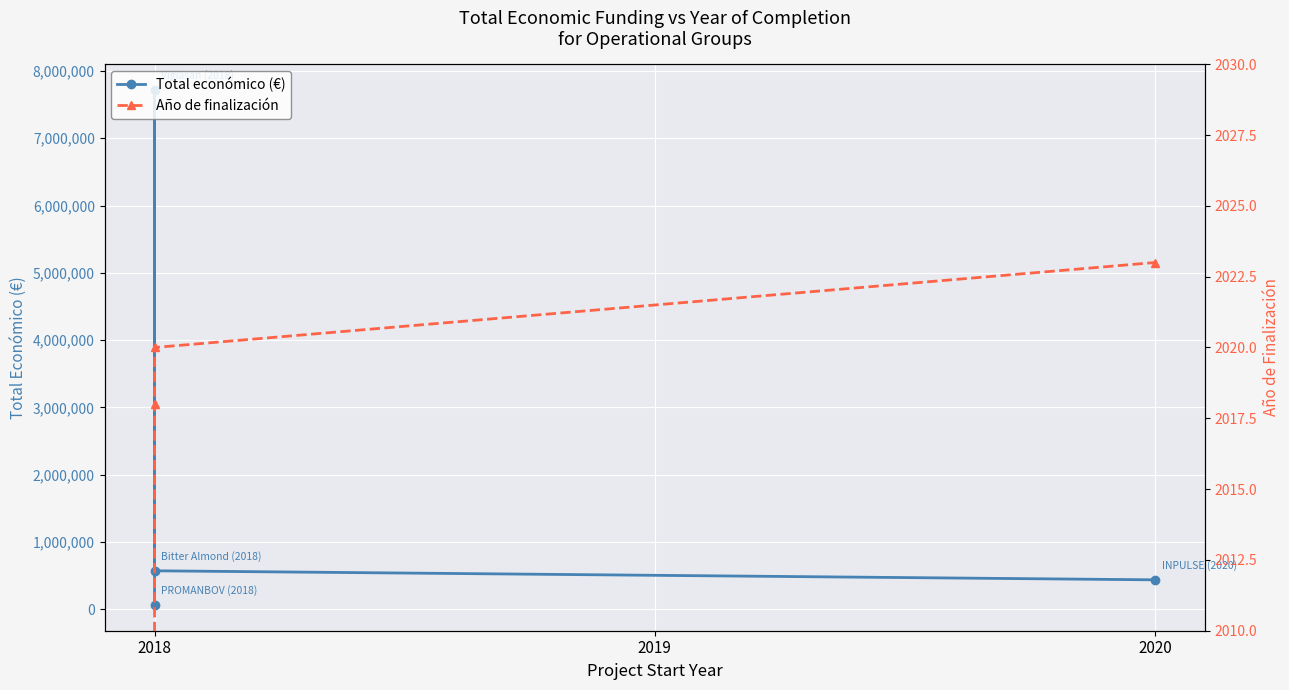

How many lines are shown in the chart?

2